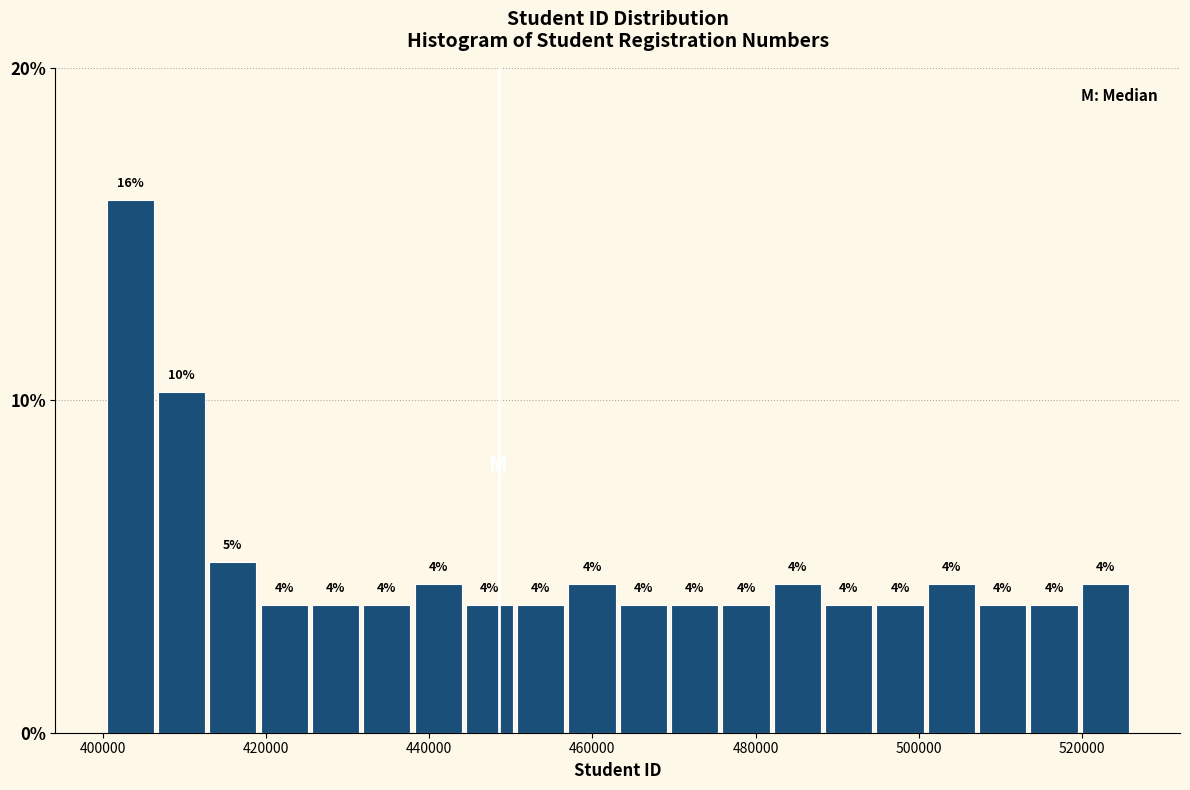

Around what value on the x-axis is the tallest bar? Give the approximate position of its centre, as read against the axis.

404000